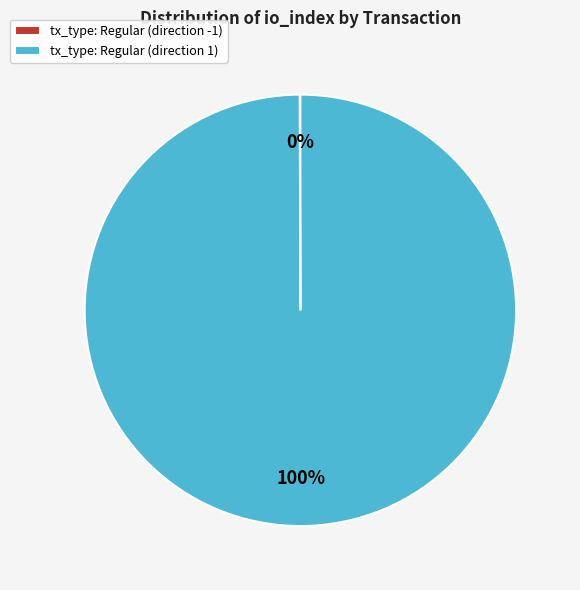

Which slice represents more than half of the pie?

tx_type: Regular (direction 1)